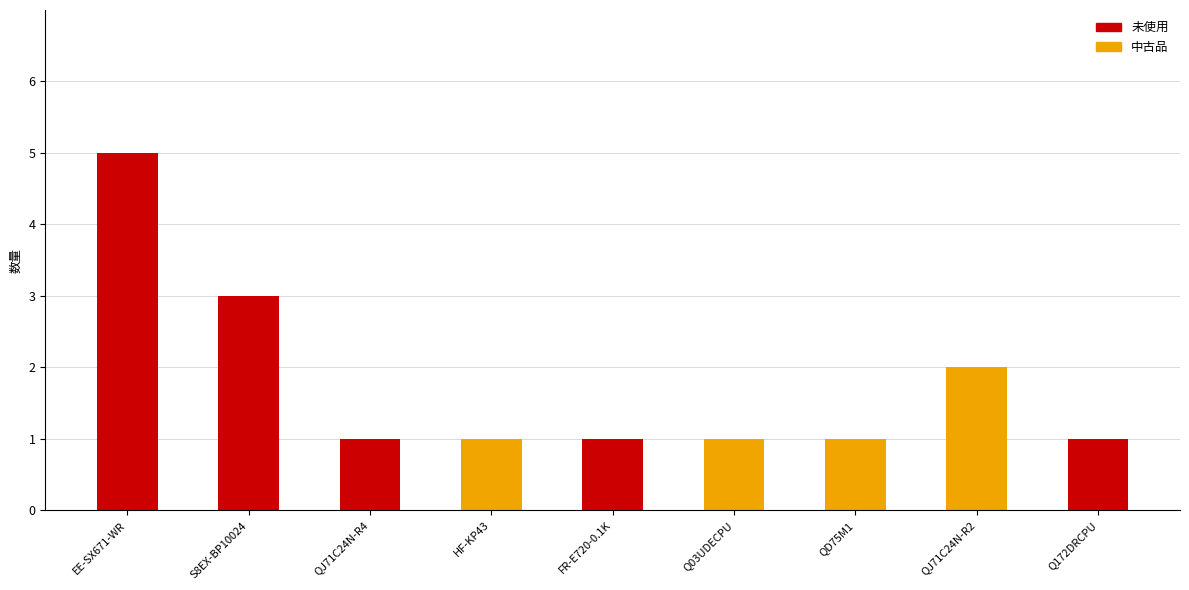

True or false: 未使用 has a value of -3 at QD75M1.

False